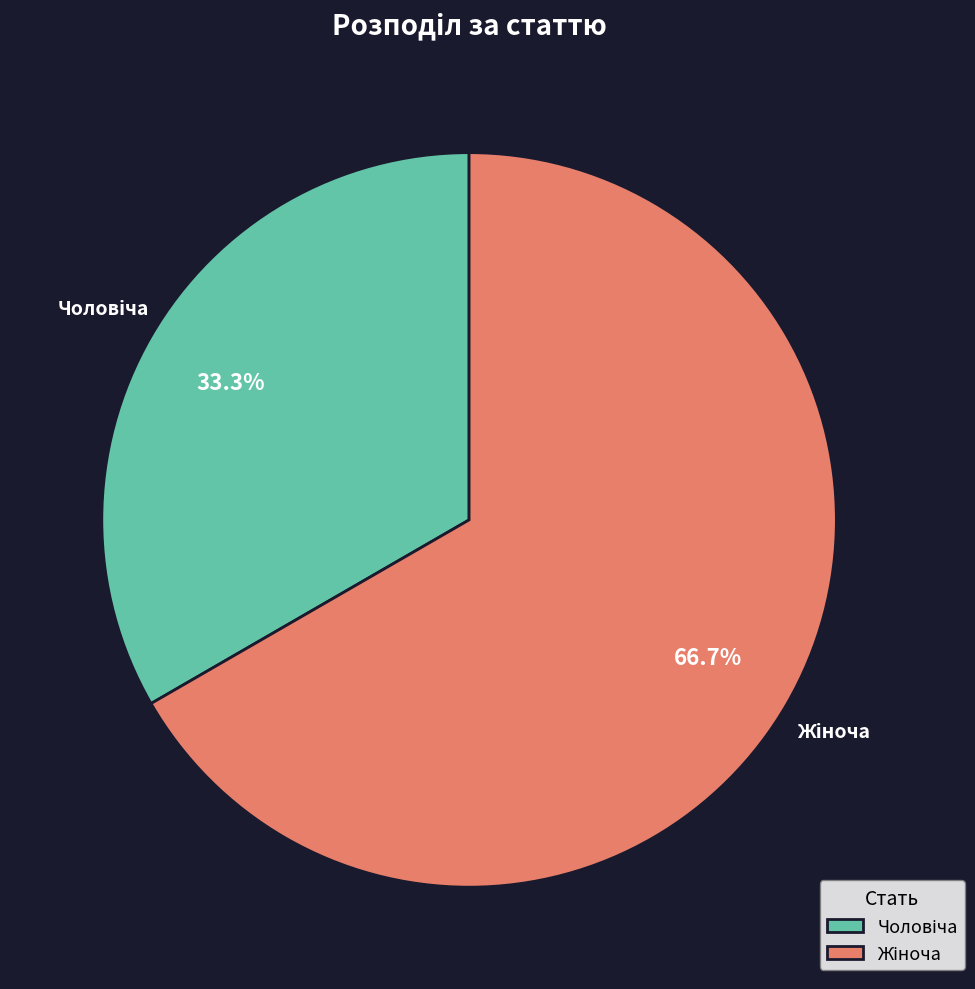

Does any single category account for the majority?

Yes